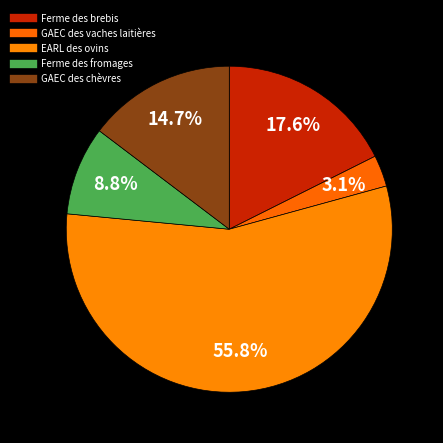

How many slices are in this pie chart?

5